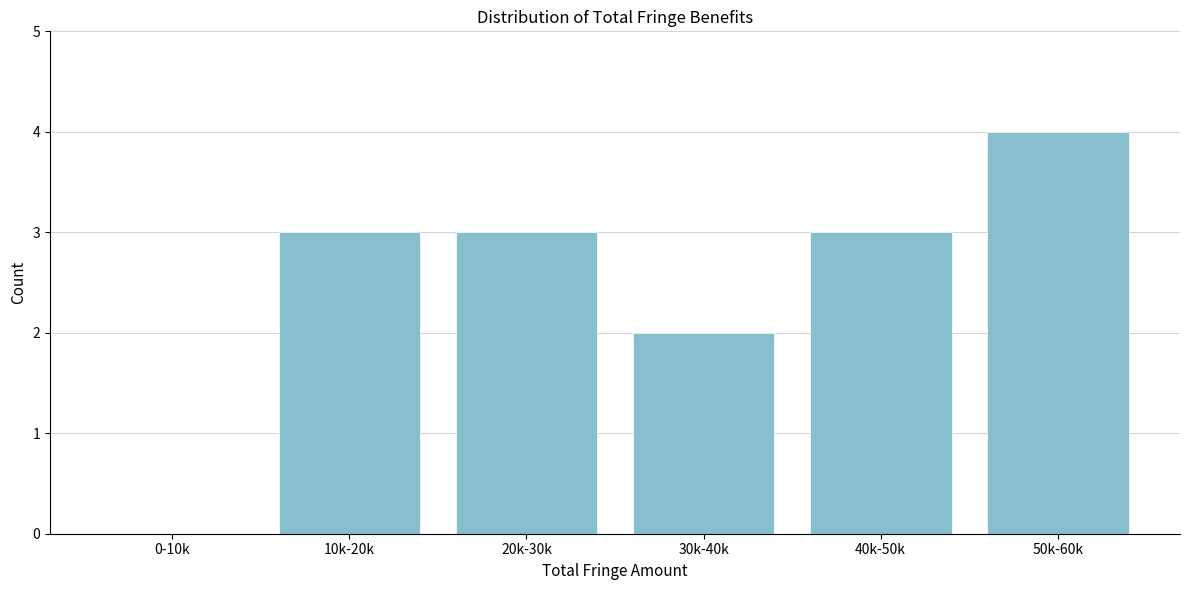

Reading left to right, extract all data points from this chart.

0-10k=0	10k-20k=3	20k-30k=3	30k-40k=2	40k-50k=3	50k-60k=4